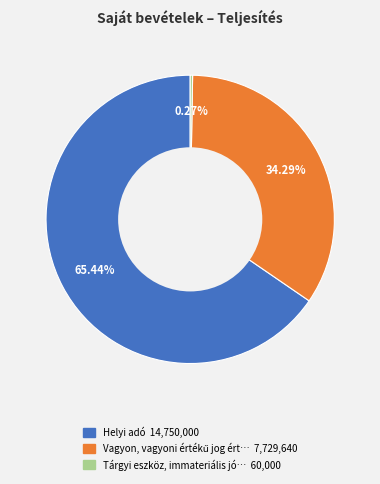

Does any single category account for the majority?

Yes